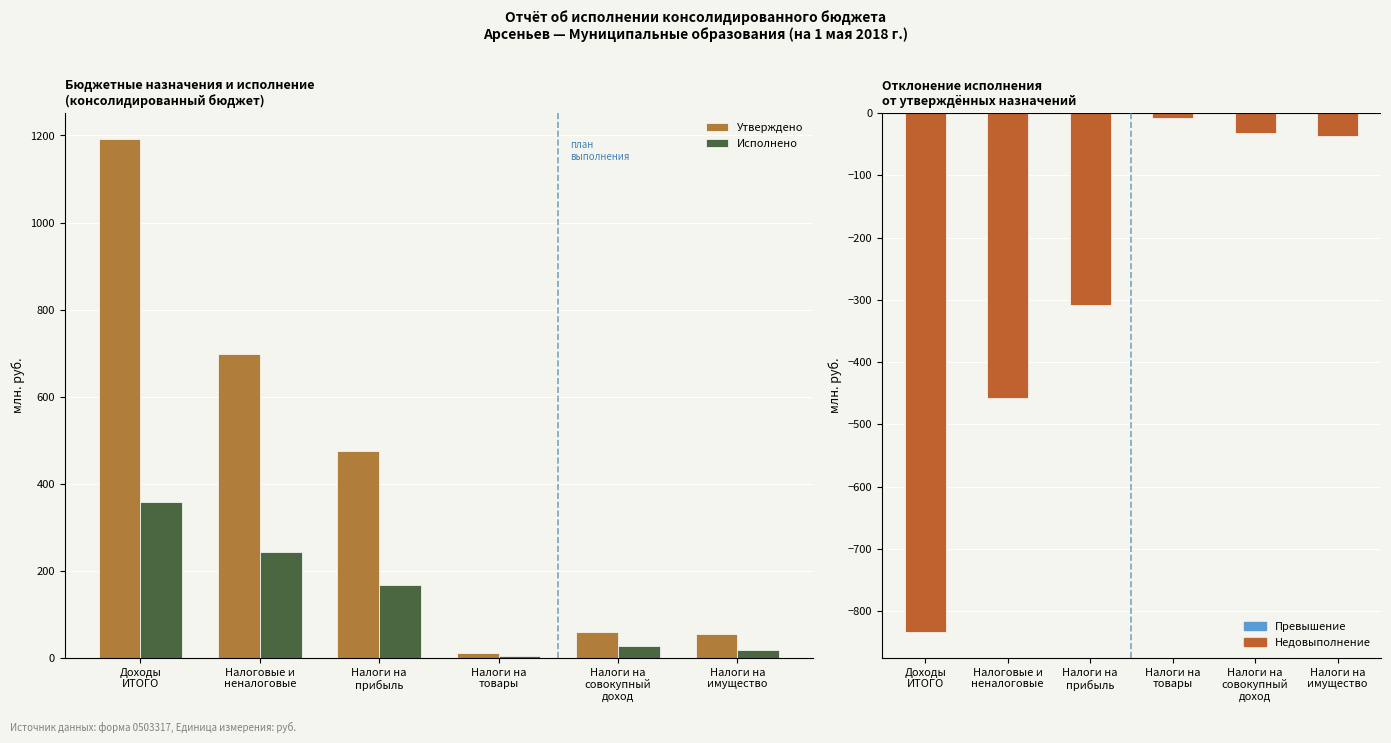

Reading left to right, list all the values displayed in this chart.

Утверждено: Доходы
ИТОГО=1191.8	Налоговые и
неналоговые=699.0	Налоги на
прибыль=475.4	Налоги на
товары=11.4	Налоги на
совокупный
доход=58.3	Налоги на
имущество=55.6
Исполнено: Доходы
ИТОГО=358.6	Налоговые и
неналоговые=242.0	Налоги на
прибыль=168.0	Налоги на
товары=3.6	Налоги на
совокупный
доход=25.9	Налоги на
имущество=18.2
Отклонение (Исполнено - Утверждено): Доходы
ИТОГО=-833.2	Налоговые и
неналоговые=-457.0	Налоги на
прибыль=-307.4	Налоги на
товары=-7.8	Налоги на
совокупный
доход=-32.4	Налоги на
имущество=-37.4